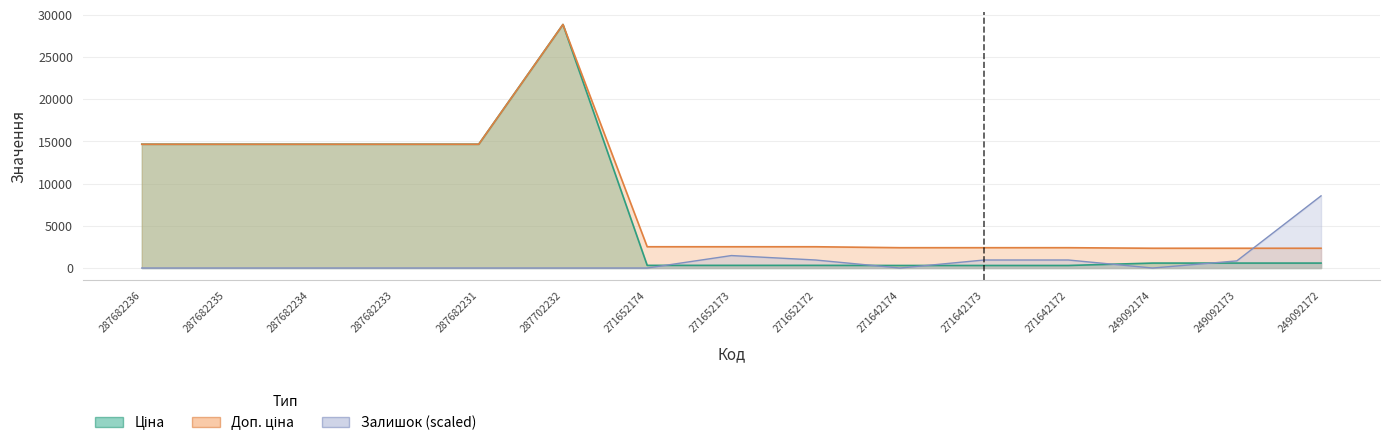

List the series in order of their overall mean, lowest first.

Залишок, Ціна, Доп. ціна